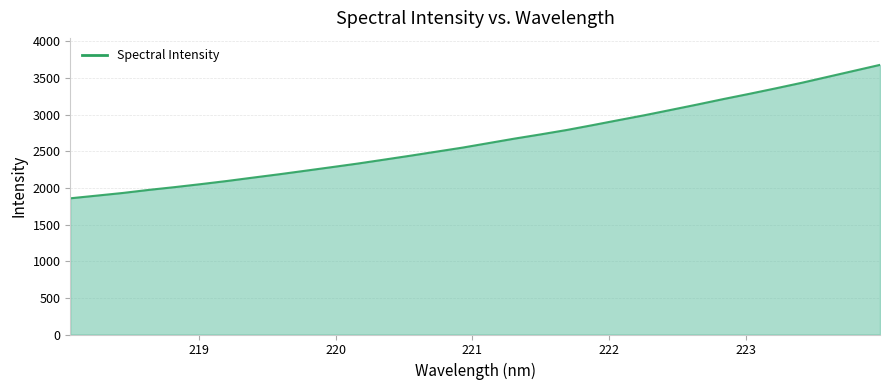

Count the number of data series in this chart.

1